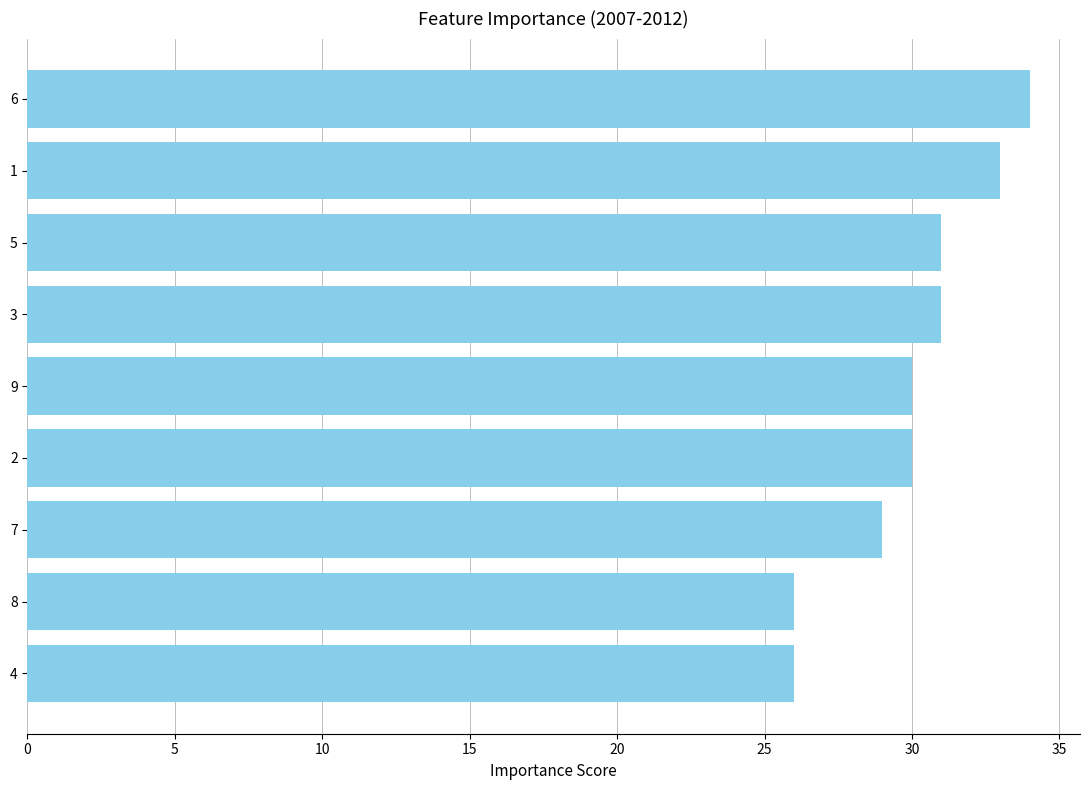

What is the ratio of the value at 3 to the value at 9?

1.0